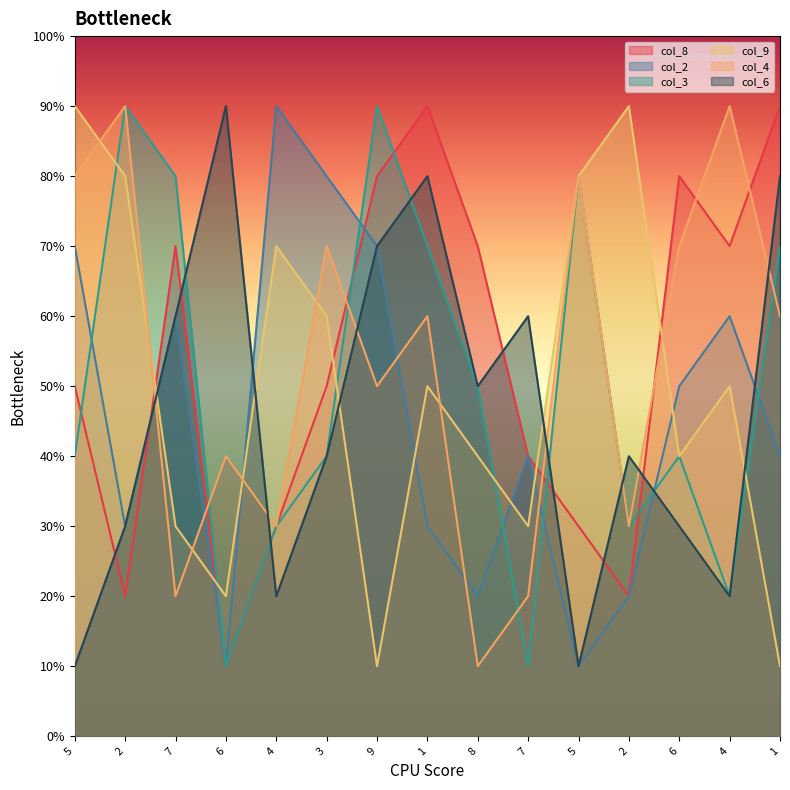

Reading left to right, list all the values displayed in this chart.

col_8: 5	2	7	1	3	5	8	9	7	4	3	2	8	7	9
col_2: 7	3	6	1	9	8	7	3	2	4	1	2	5	6	4
col_3: 4	9	8	1	3	4	9	7	5	1	8	3	4	2	7
col_9: 9	8	3	2	7	6	1	5	4	3	8	9	4	5	1
col_4: 8	9	2	4	3	7	5	6	1	2	8	3	7	9	6
col_6: 1	3	6	9	2	4	7	8	5	6	1	4	3	2	8